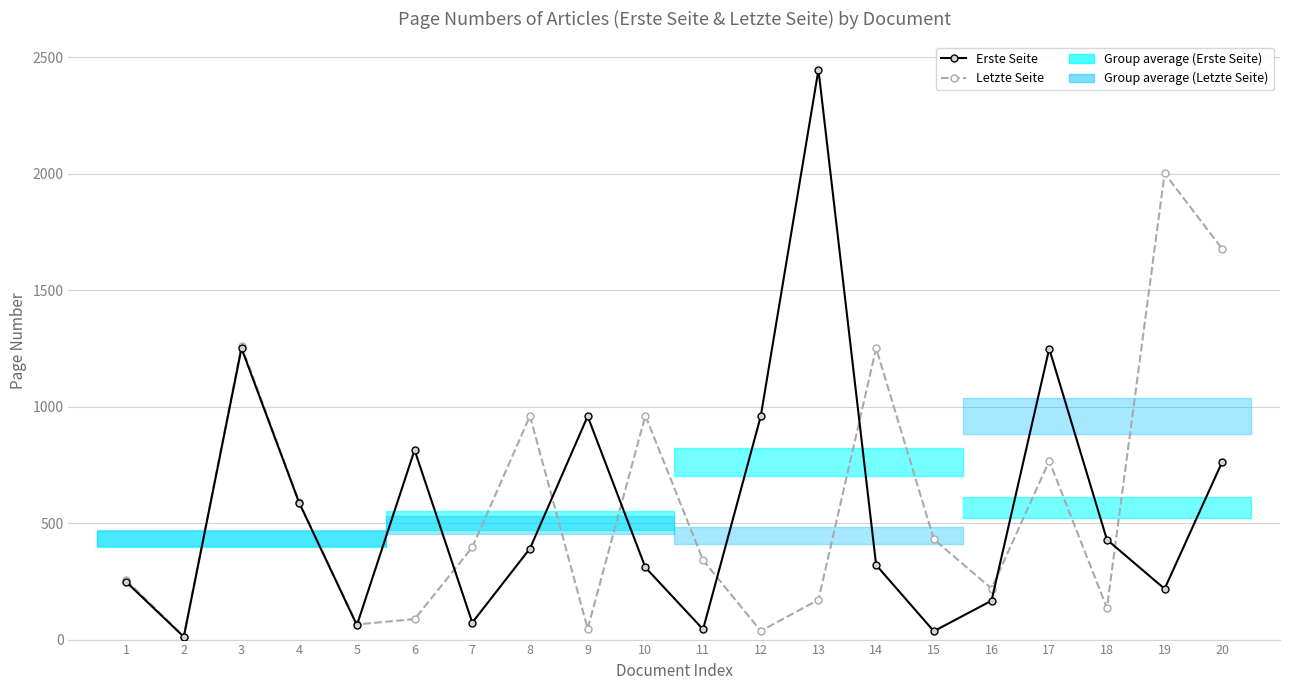

Rank the categories by Letzte Seite value from highest to lowest.

19, 20, 3, 14, 10, 8, 17, 4, 15, 7, 11, 1, 16, 13, 18, 6, 5, 9, 12, 2